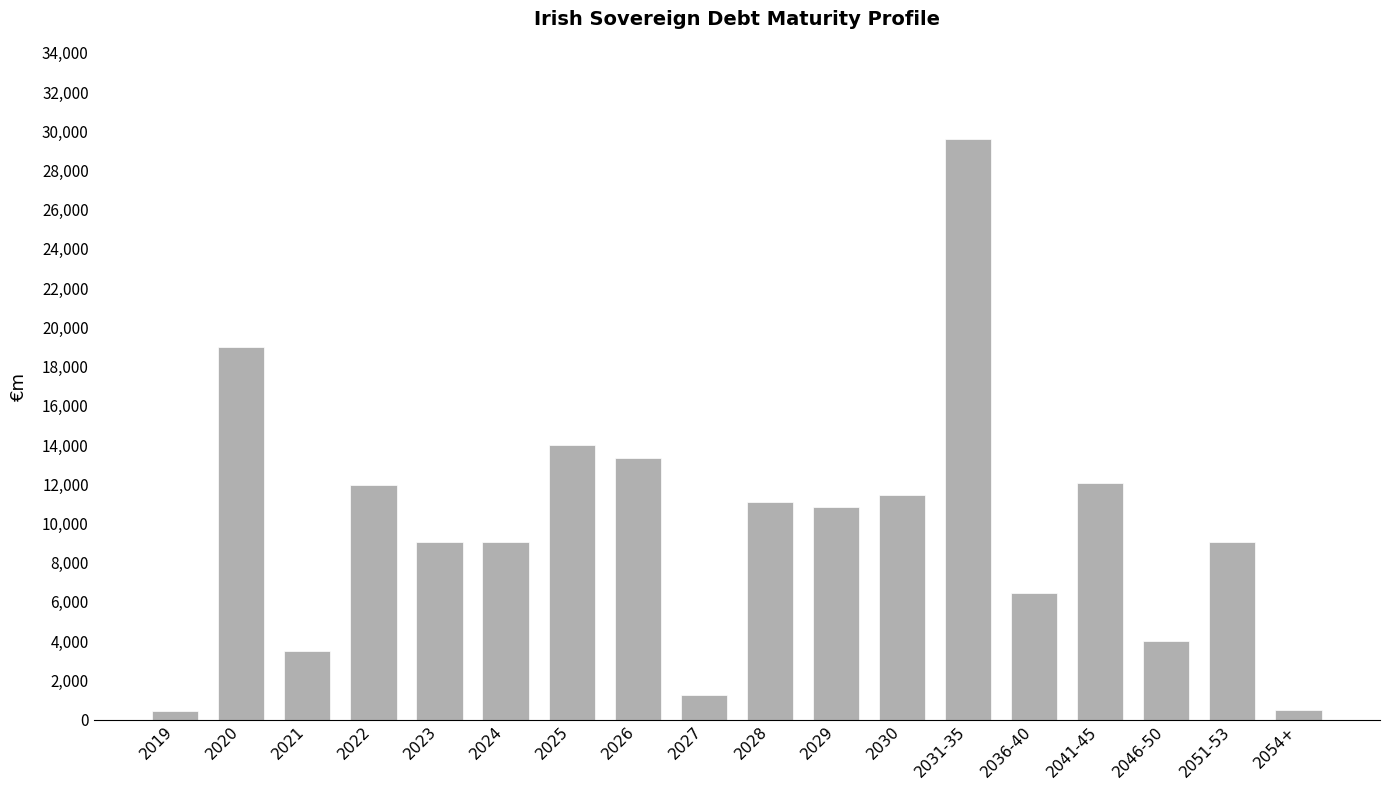

What is the change in value from 2023 to 2024?

+43.4